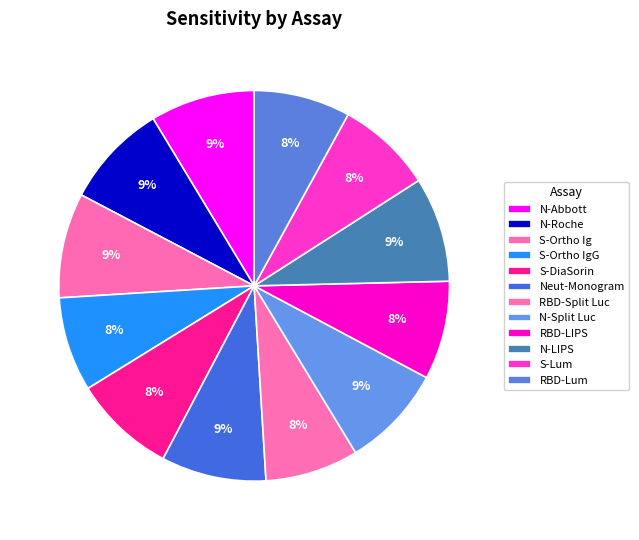

Between Neut-Monogram and N-Split Luc, which is larger?

Neut-Monogram